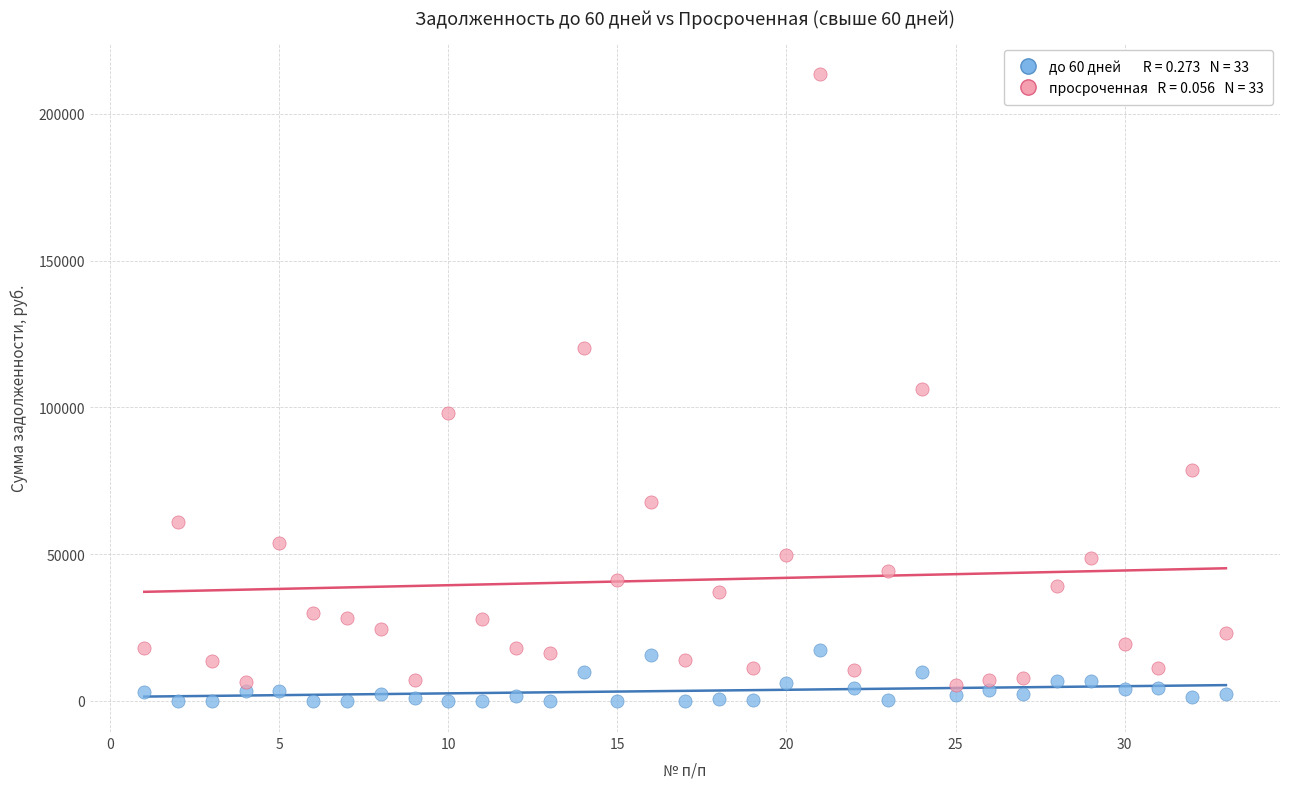

Across all data points, what is the range of X values (max minus min)?

32.0